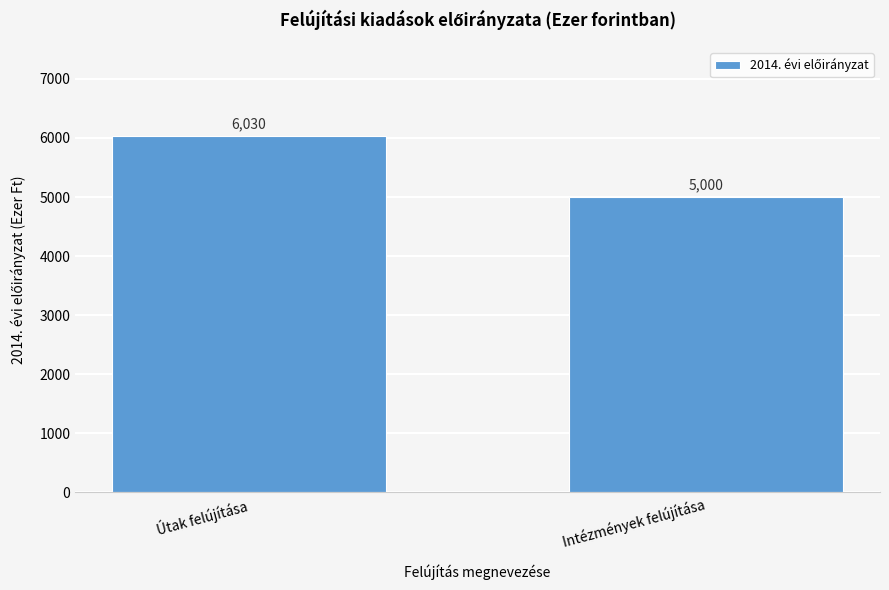

Reading right to left, what are all the values shown in this chart?

Intézmények felújítása=5000	Útak felújítása=6030